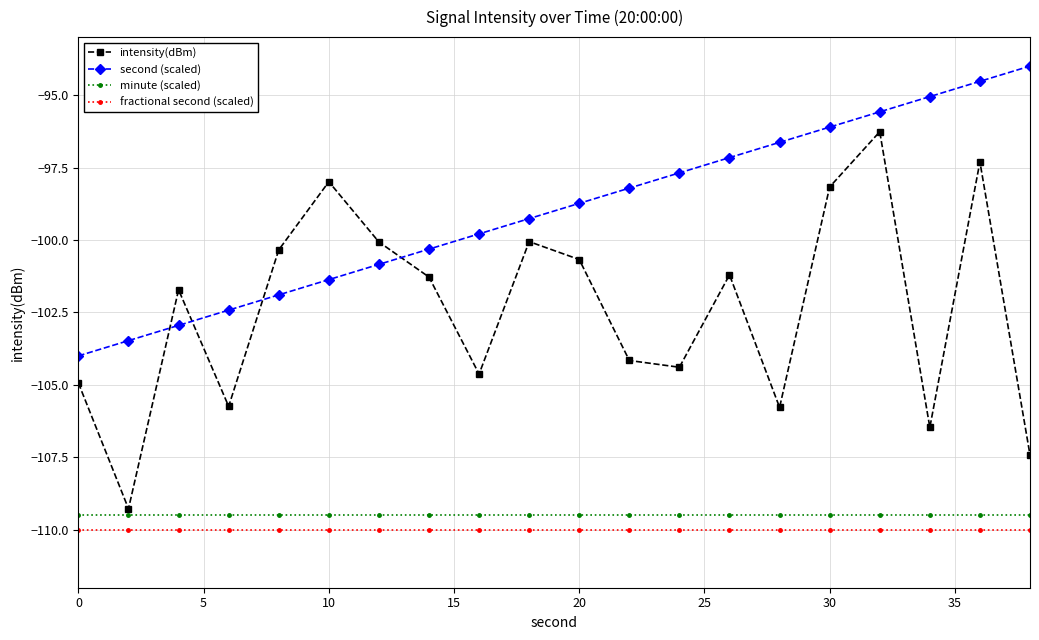

What is the difference between the maximum and second lowest values in the second (scaled) series?

9.5